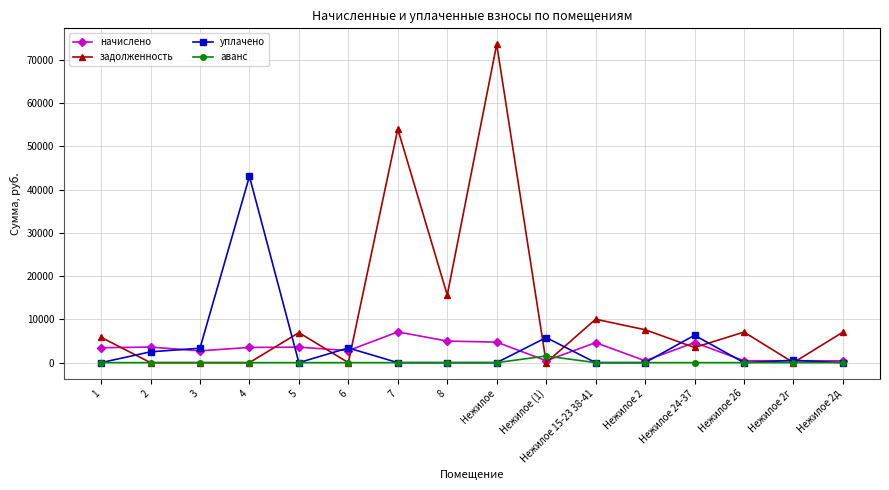

Where is the first local minimum for уплачено?

5